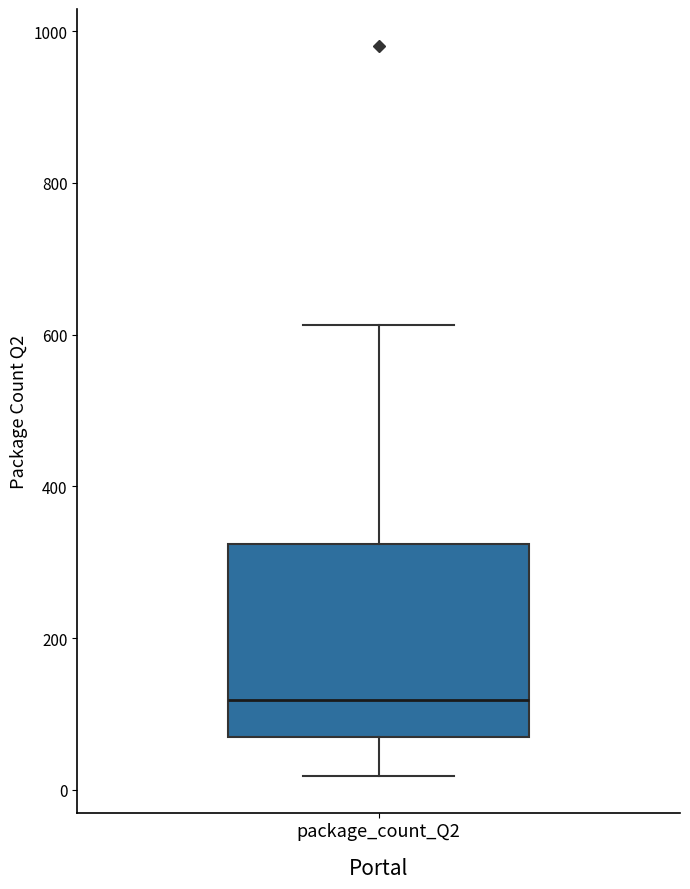

Transcribe this box plot: give where the median line is, the range the box spans, and where the two whiskers end, as read against the y-axis. The values are not printed on the chart, so give them approximately, as read against the axis.

median 120, box 60 to 320, whiskers 20 to 620